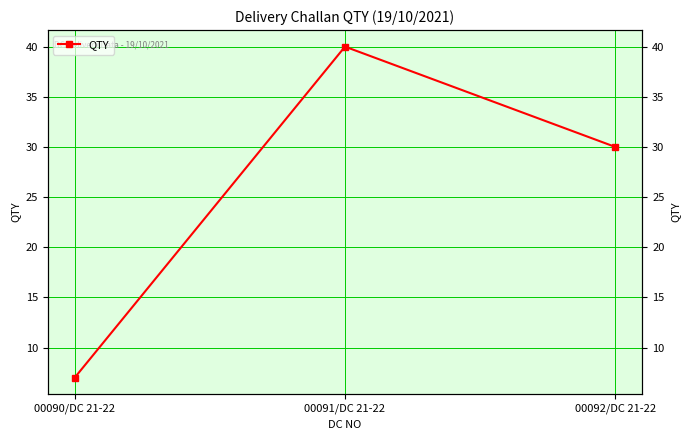

What is the sum of all values?

77